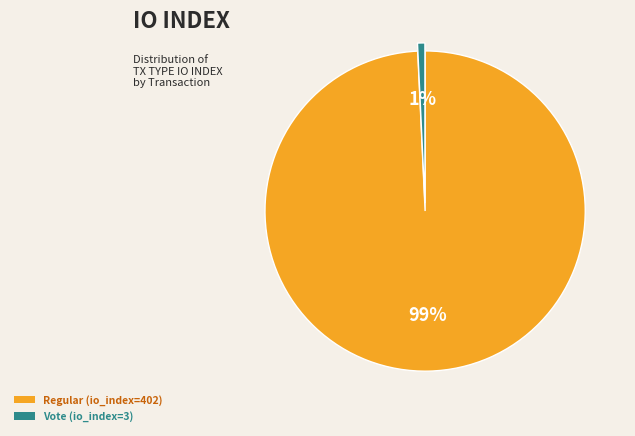

Which slice is the largest?

Regular (io_index=402)